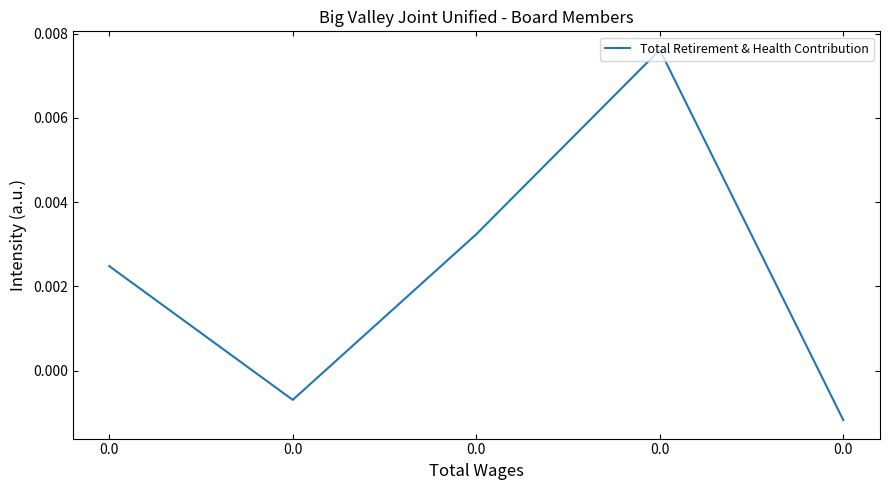

Rank the categories by value from lowest to highest.

0.0, 0.0, 0.0, 0.0, 0.0